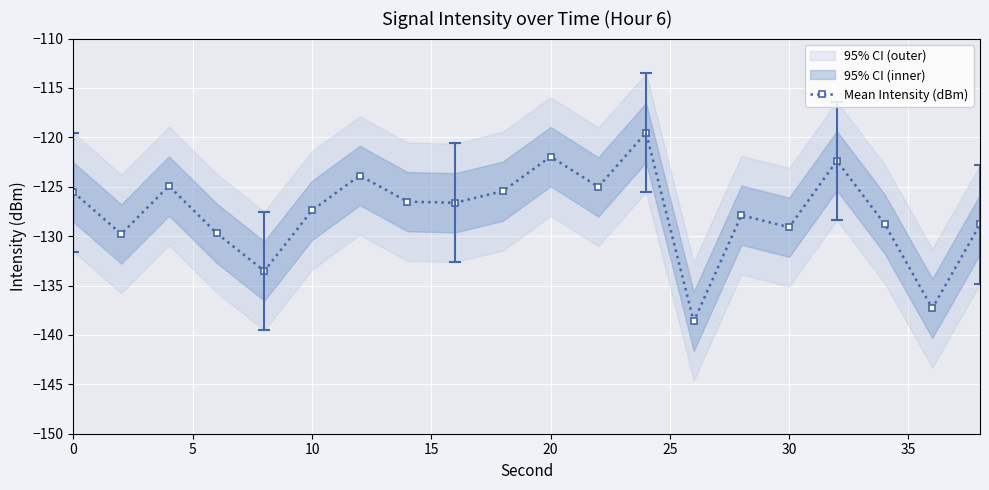

How many interior local valleys does the Mean Intensity (dBm) series have?

7